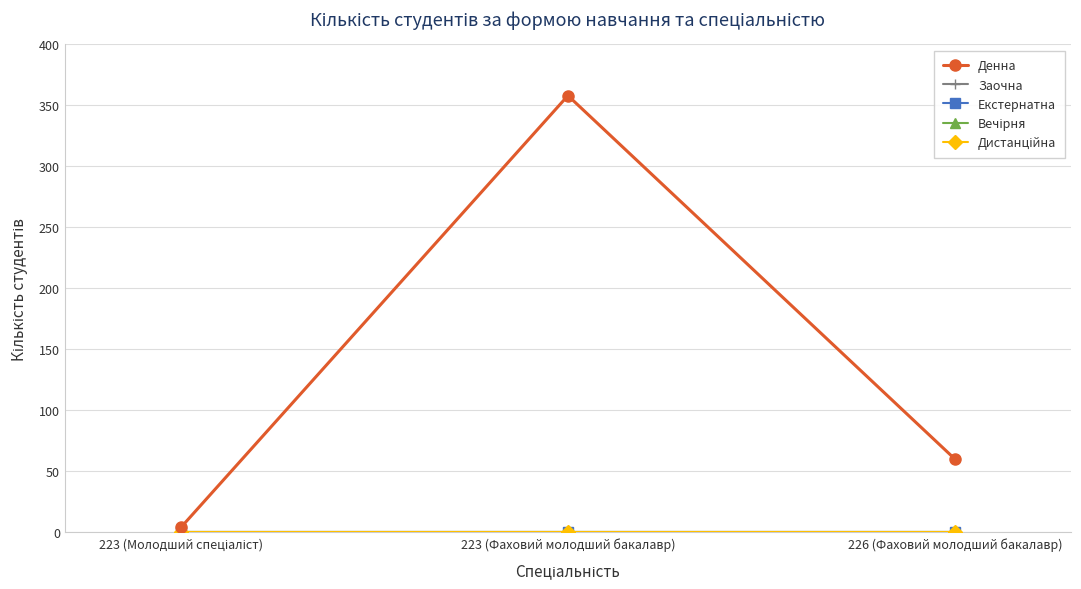

Does the chart have visible grid lines?

Yes